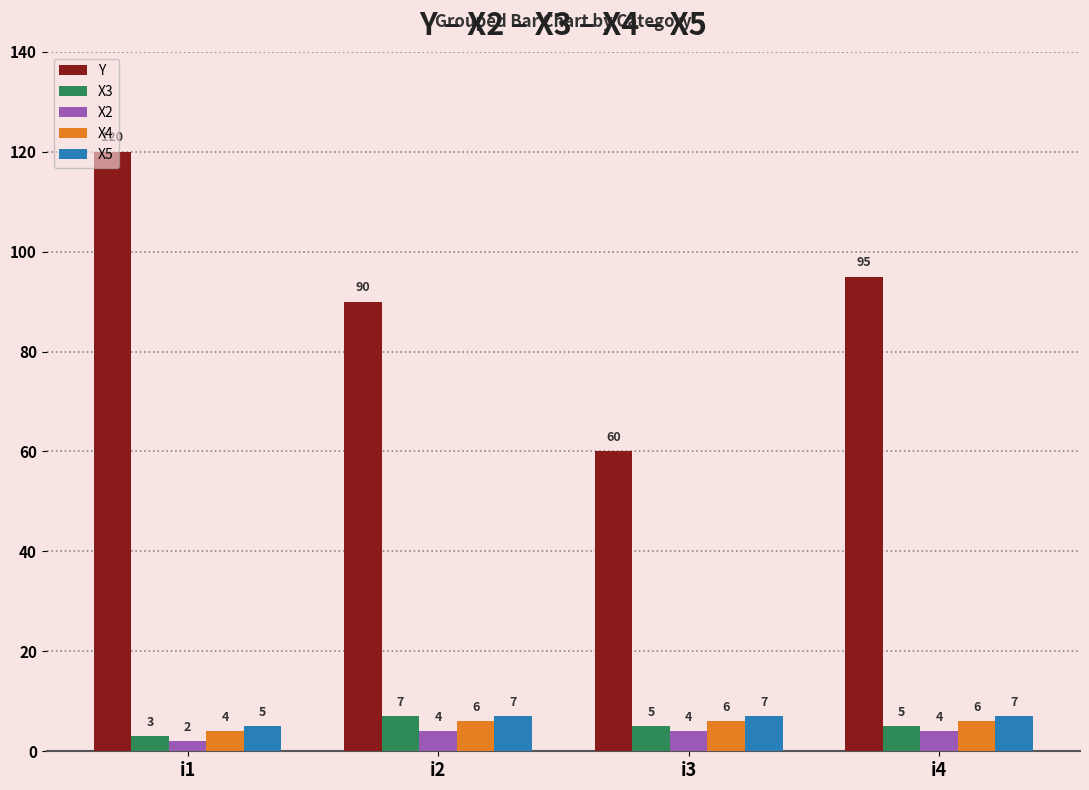

At how many categories does at least one series exceed 40?

4